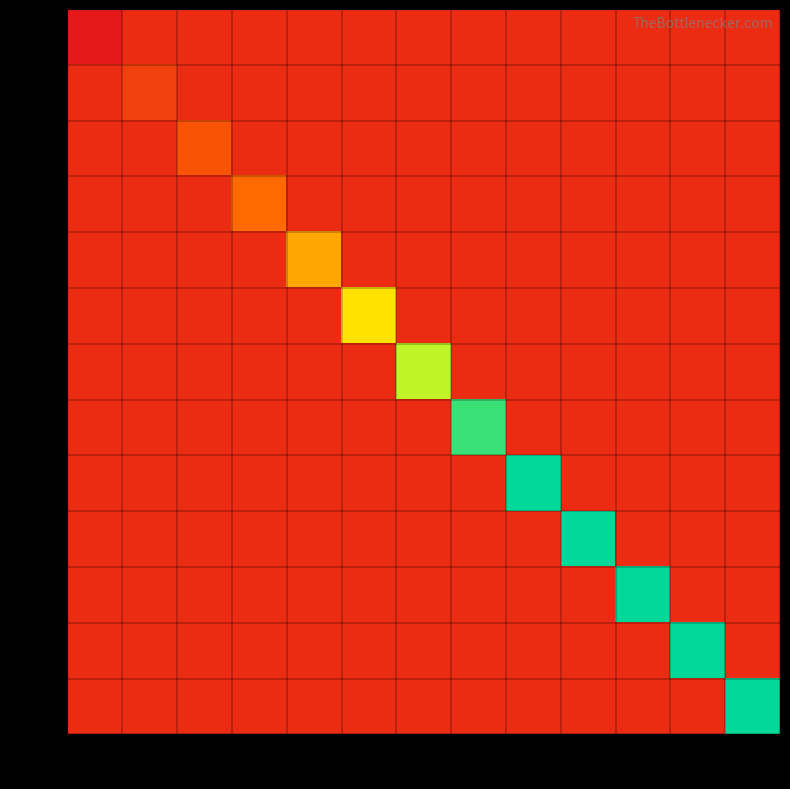

Rank the series by their maximum value, from highest to lowest.

LMN, KLM, JKL, IJK, HIJ, GHI, FGH, EFG, DEF, CDE, BCD, ABC, ZYX